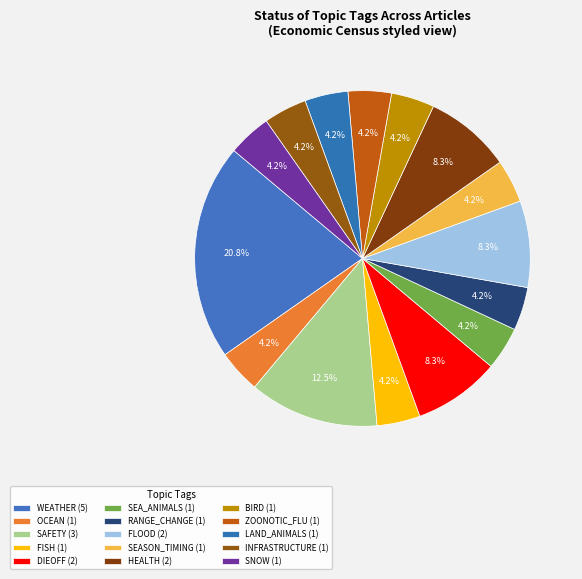

To the nearest percent, what portion does SNOW represent?

4%